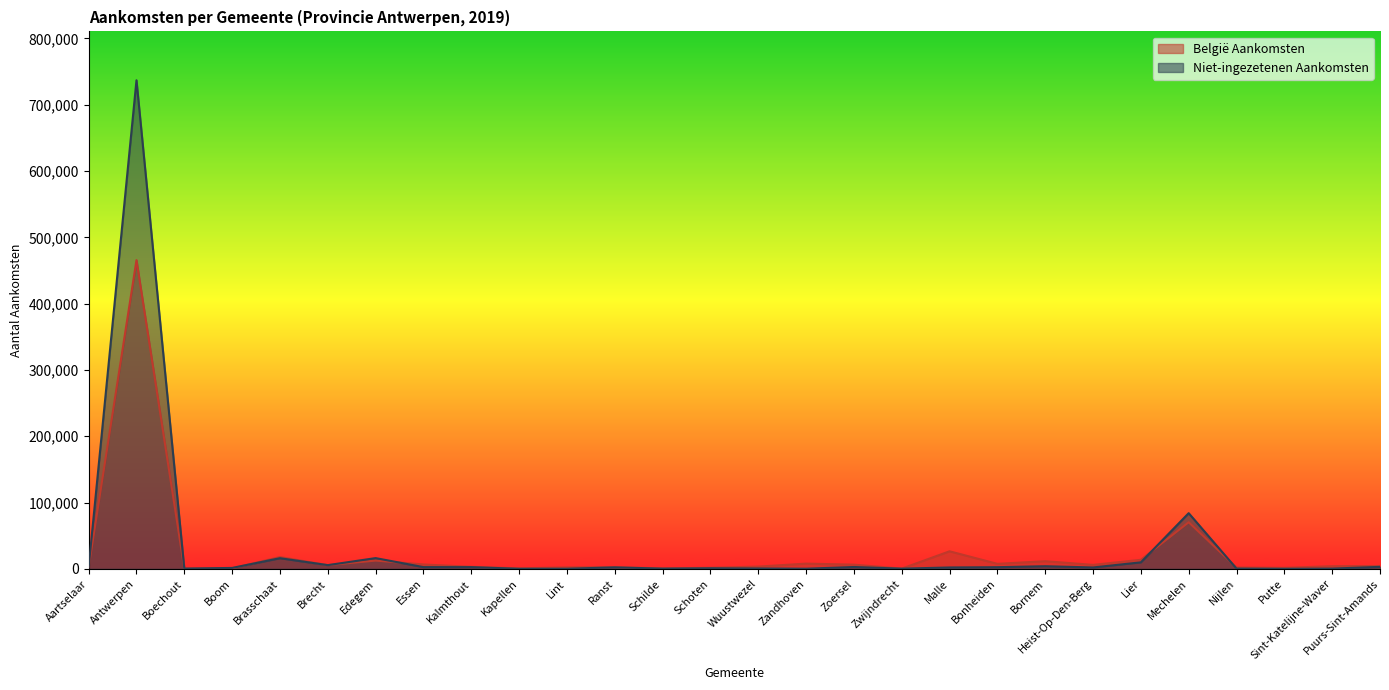

Where is Niet-ingezetenen Aankomsten nearest to the value 368506?

Mechelen